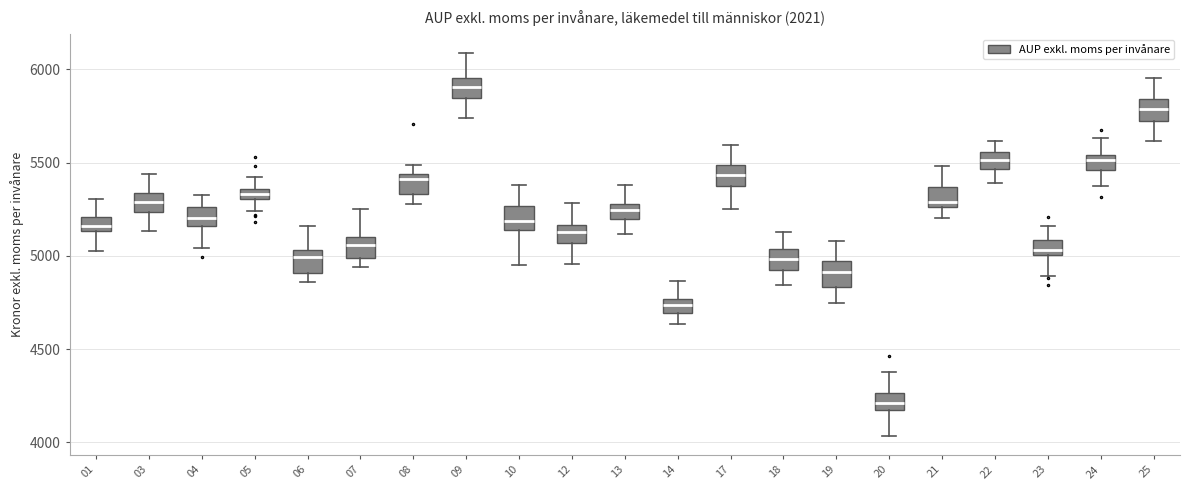

Which box has the highest median line?

09